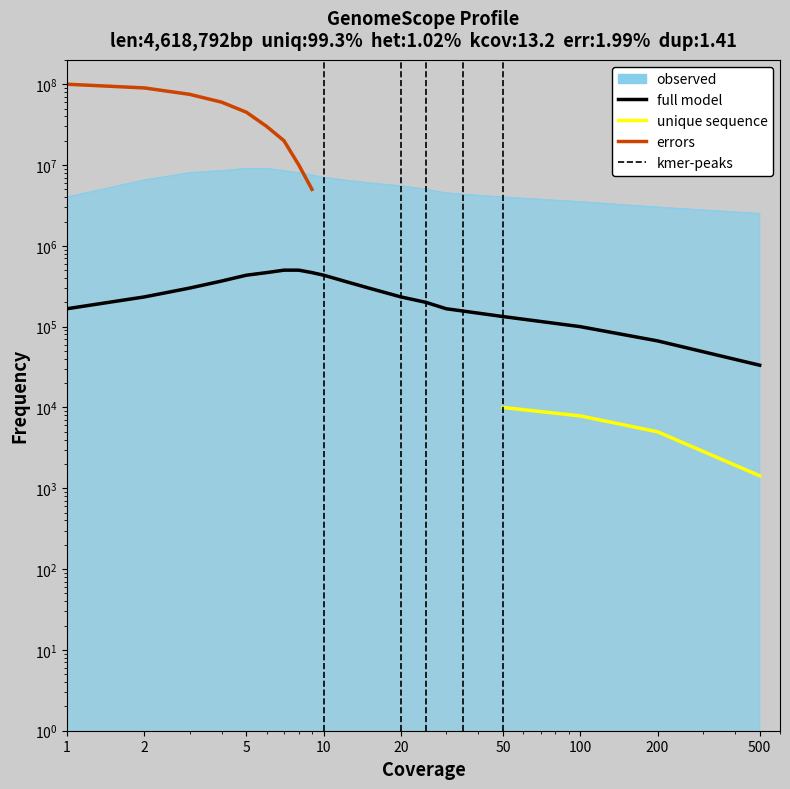

At how many categories does at least one series exceed 3417354?

17